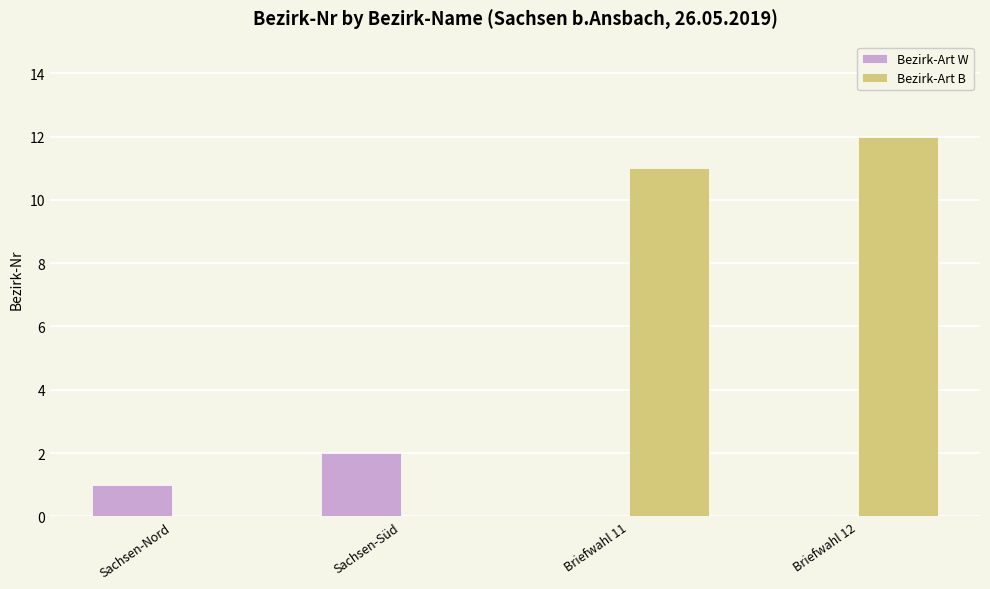

How many categories are shown in the chart?

4